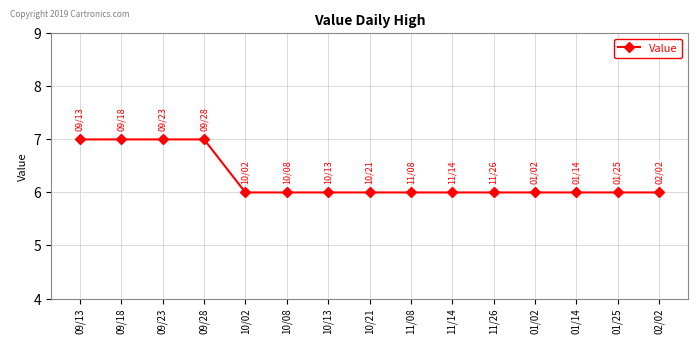

What is the value of the 7th point from the left?

6